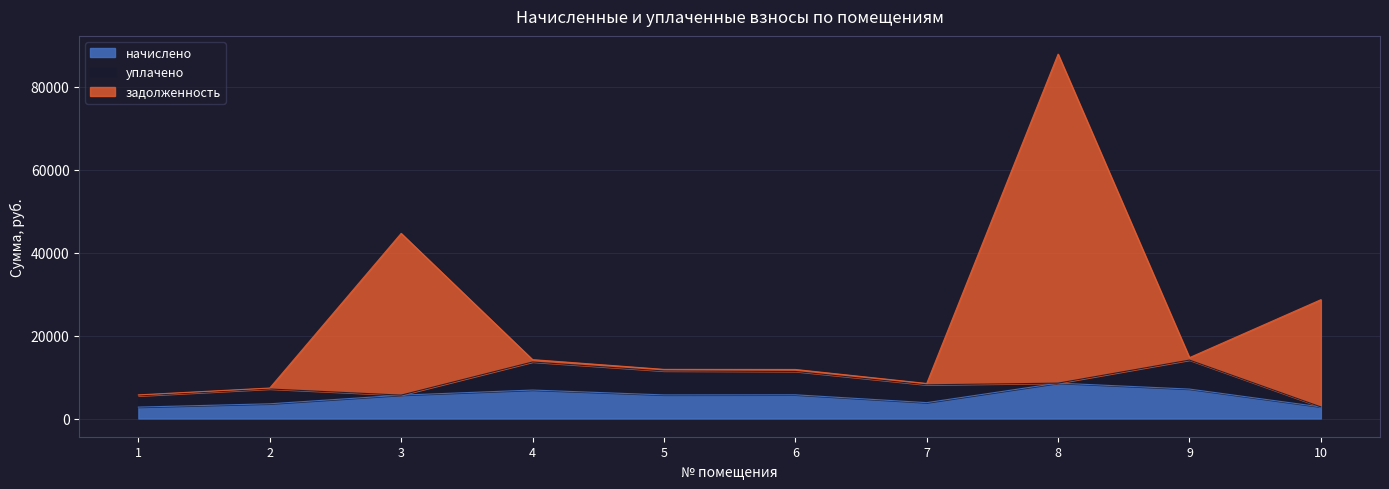

Reading right to left, list all the values displayed in this chart.

начислено: 10=2796.7	9=7099.4	8=8533.7	7=3827.6	6=5719.1	5=5692.2	4=6866.4	3=5638.3	2=3549.7	1=2752.0
задолженность: 10=28671.2	9=14690.7	8=87934.7	7=8450.8	6=11834.4	5=11854.2	4=14208.5	3=44671.3	2=7353.0	1=5694.6